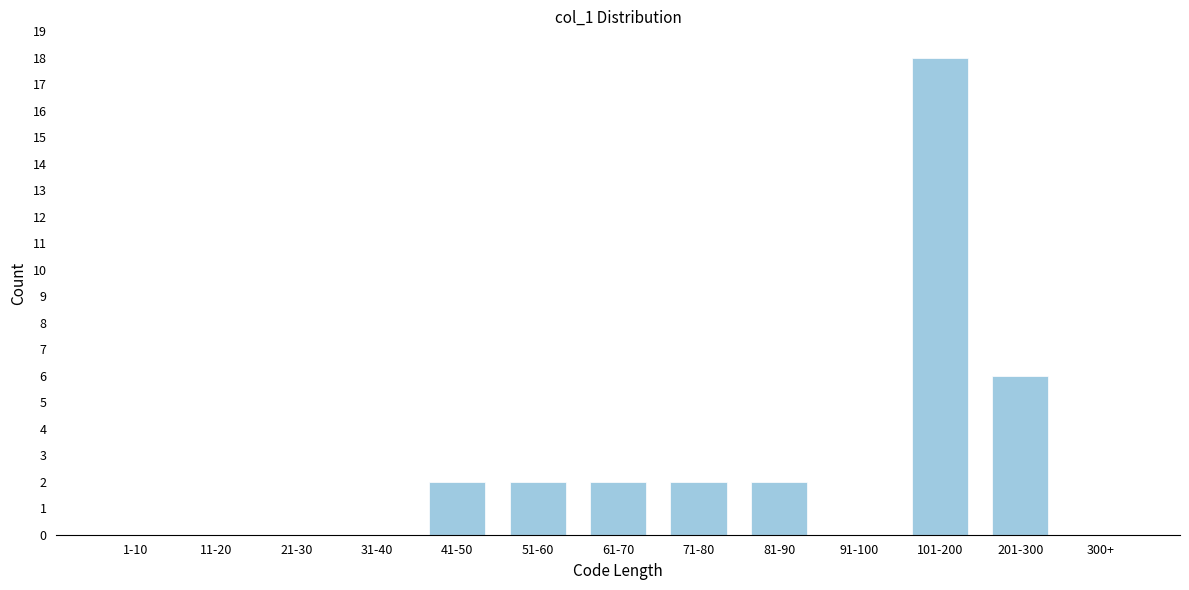

Reading left to right, what are all the values shown in this chart?

1-10=0	11-20=0	21-30=0	31-40=0	41-50=2	51-60=2	61-70=2	71-80=2	81-90=2	91-100=0	101-200=18	201-300=6	300+=0